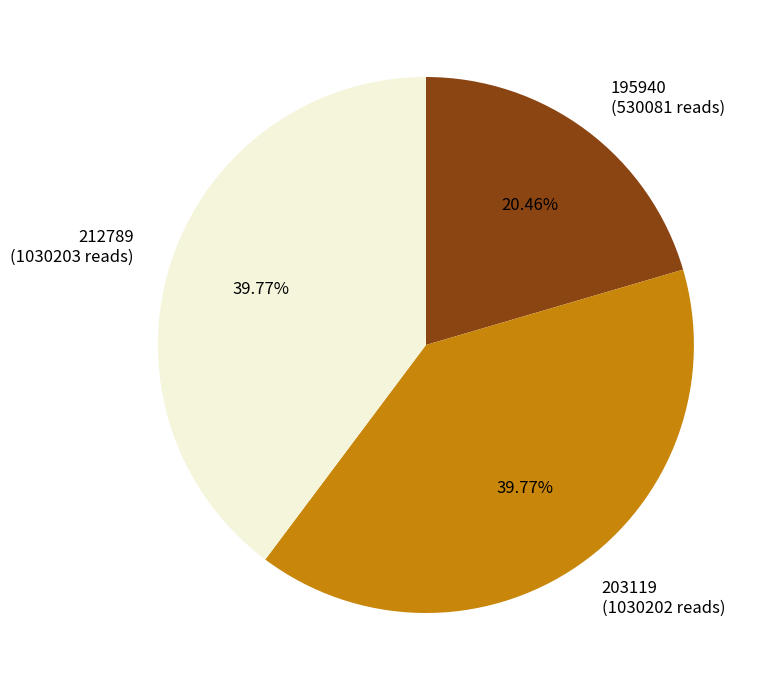

Which slice is the smallest?

195940